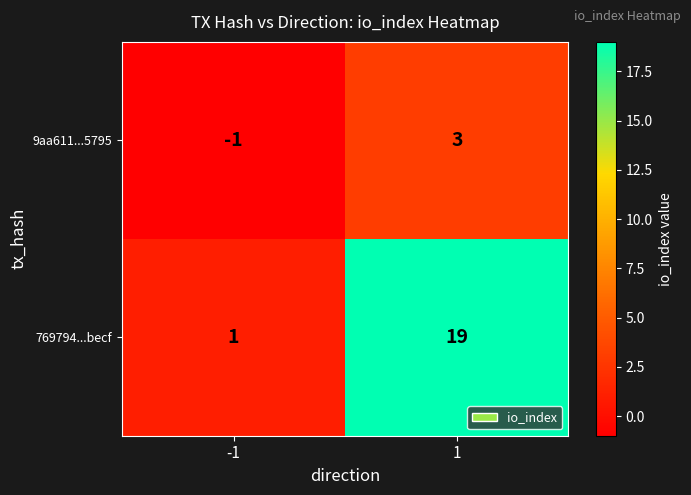

True or false: 769794...becf has a value of 30 at 1.

False